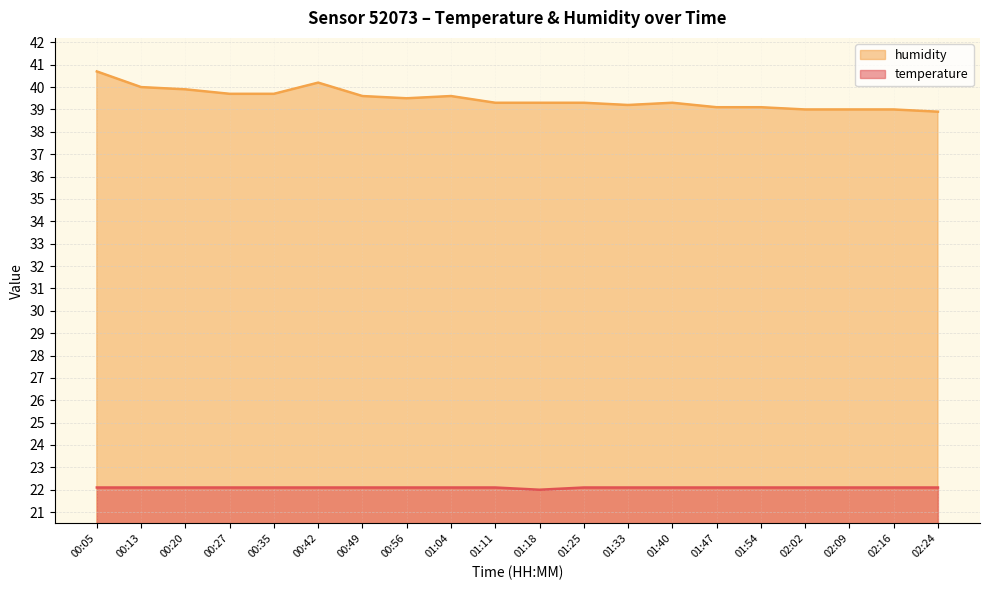

What is the maximum value for temperature?

22.1